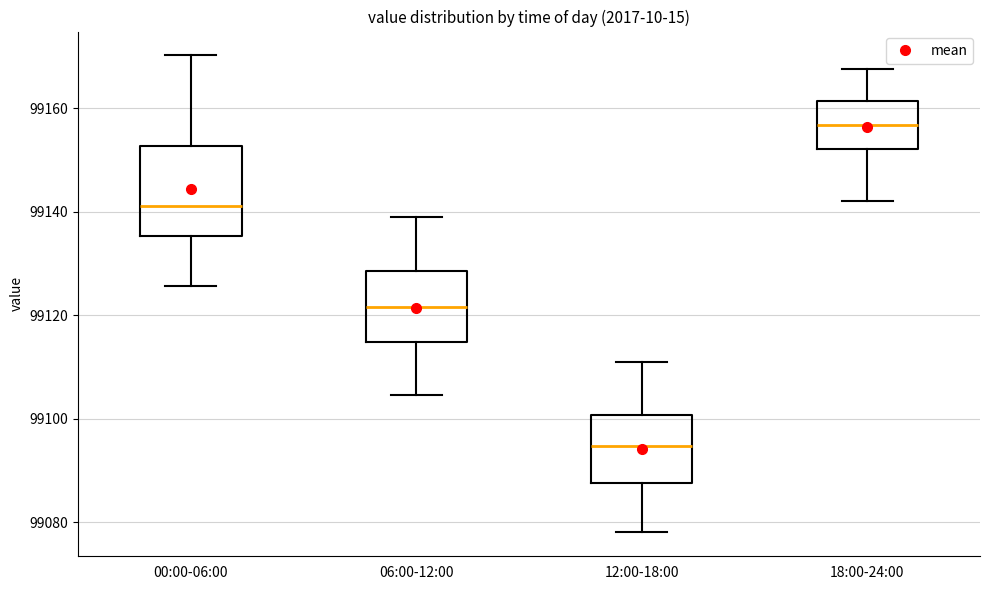

Reading left to right, read every box against the y-axis: the position of its median line, the range the box covers, and the ends of its whiskers. The values are not printed on the chart, so give them approximately, as read against the axis.

00:00-06:00: median 99142, box 99136 to 99152, whiskers 99126 to 99170
06:00-12:00: median 99122, box 99114 to 99128, whiskers 99104 to 99140
12:00-18:00: median 99094, box 99088 to 99100, whiskers 99078 to 99112
18:00-24:00: median 99156, box 99152 to 99162, whiskers 99142 to 99168